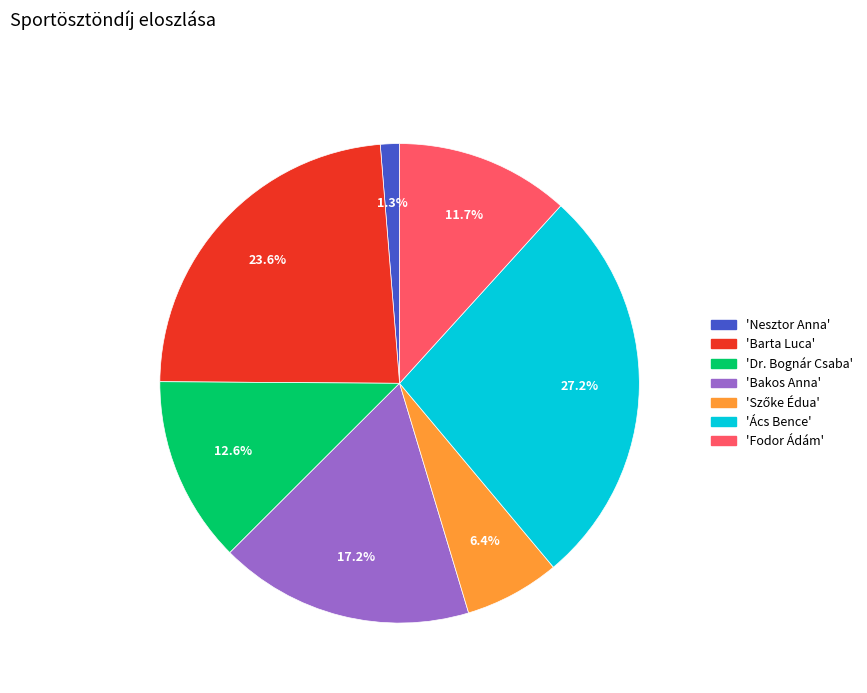

Is there any slice that represents more than half of the pie?

No